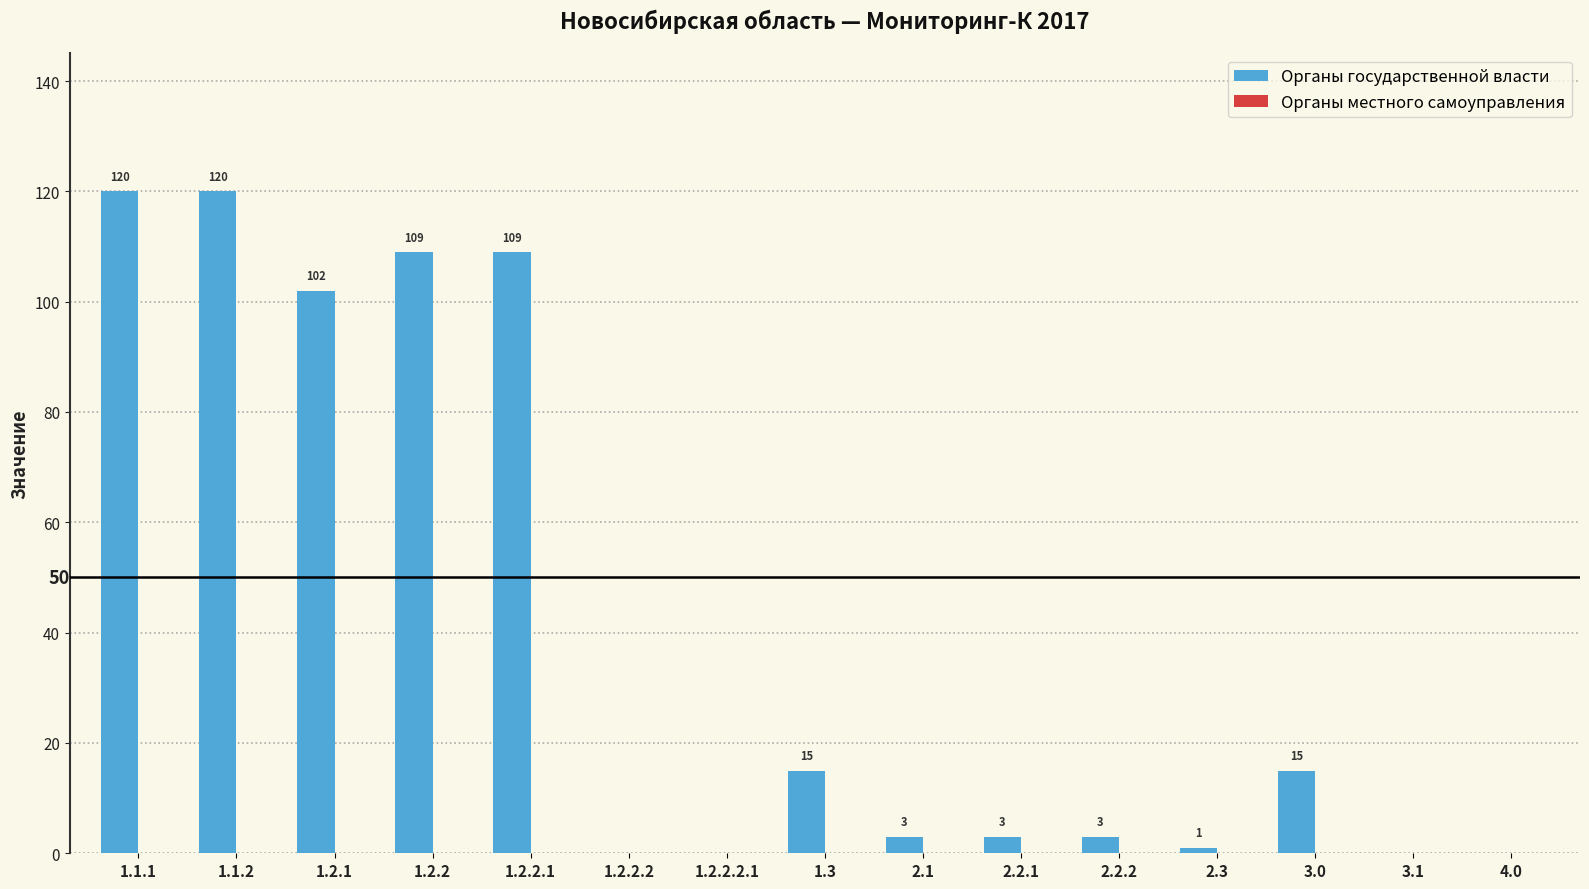

What is the sum of the values at 1.3 and 2.2.2?

18